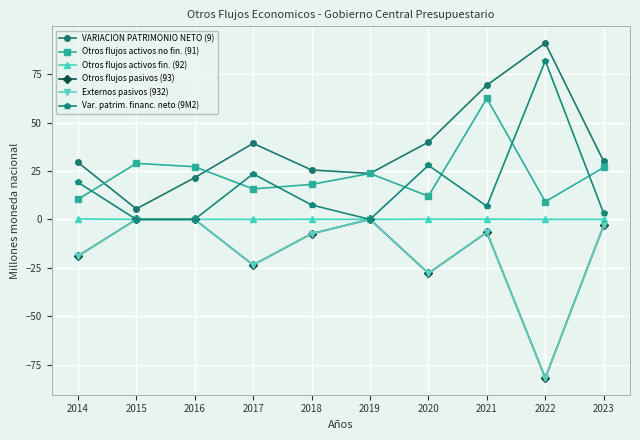

Where does the Var. patrim. financ. neto (9M2) series first go above 7?

2014